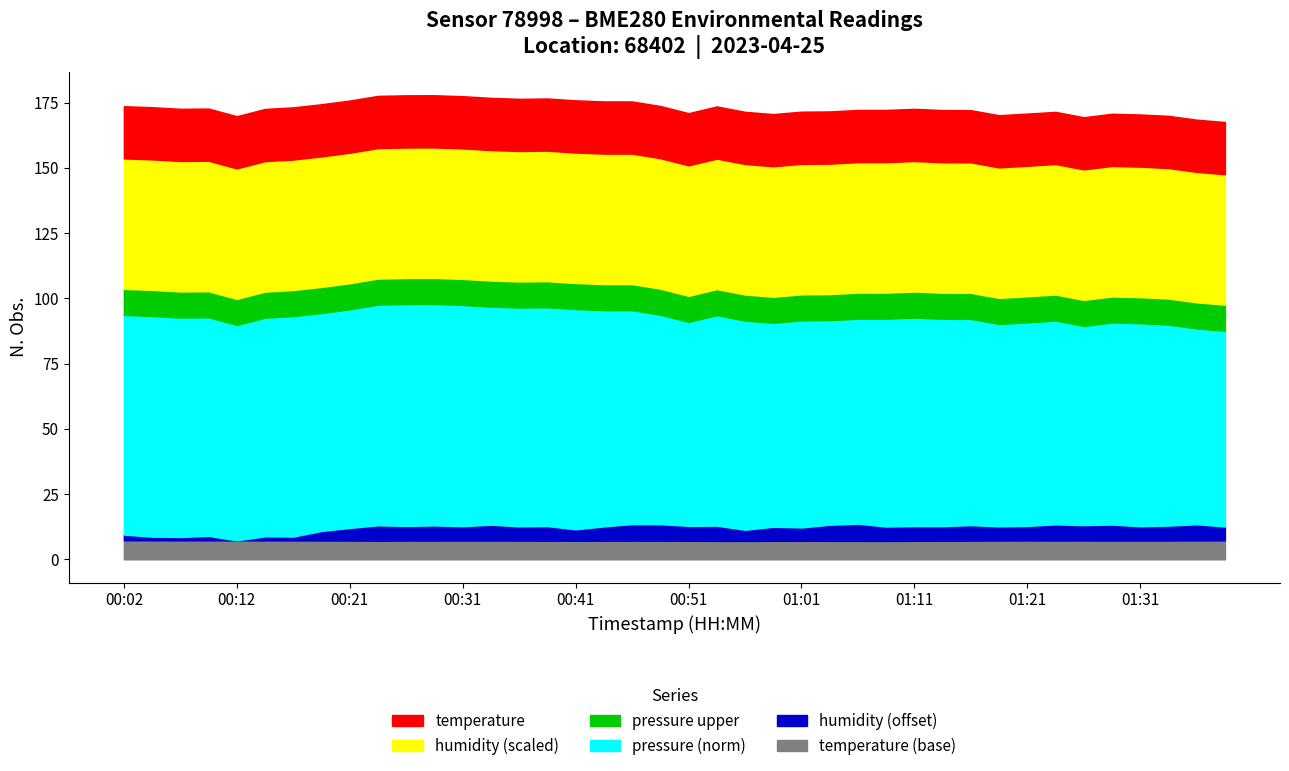

How many temperature values are between 7 and 8?

40